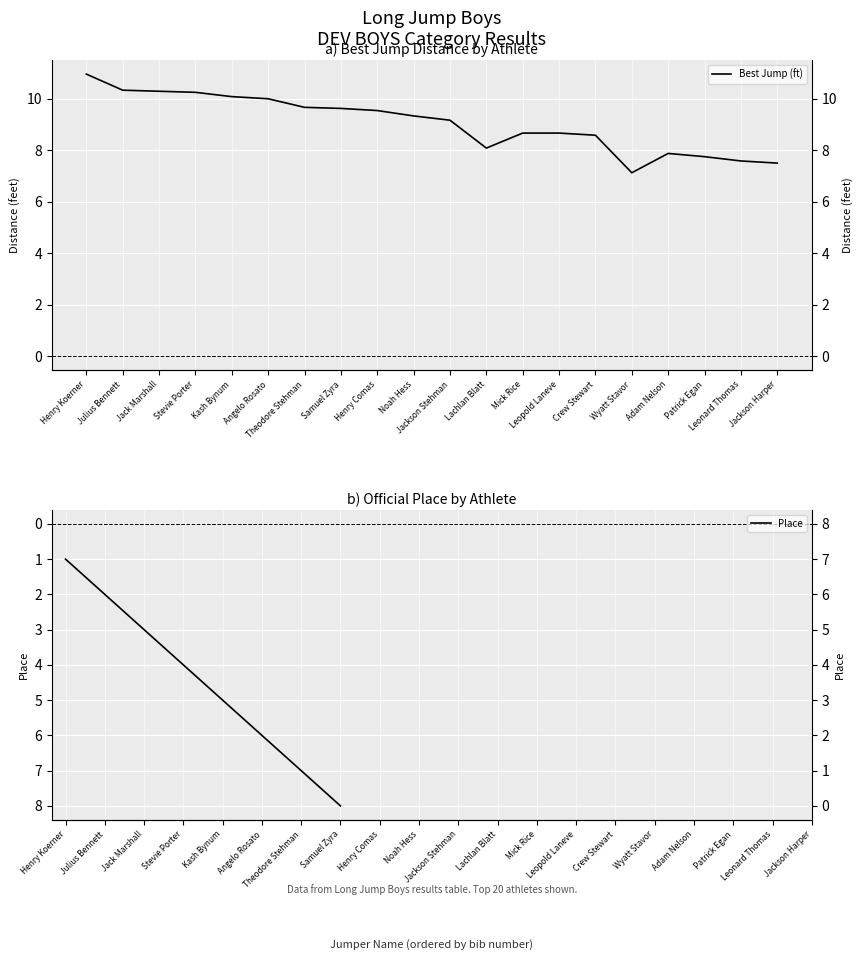

True or false: Best Jump (ft) and Place cross at least once.

False